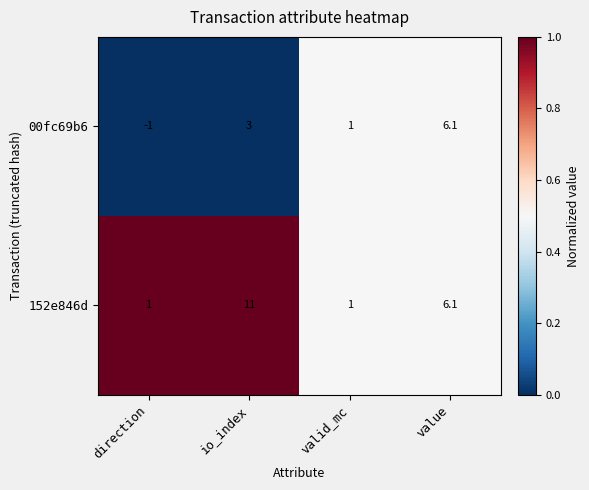

Rank the series by their average value, from highest to lowest.

152e846d, 00fc69b6